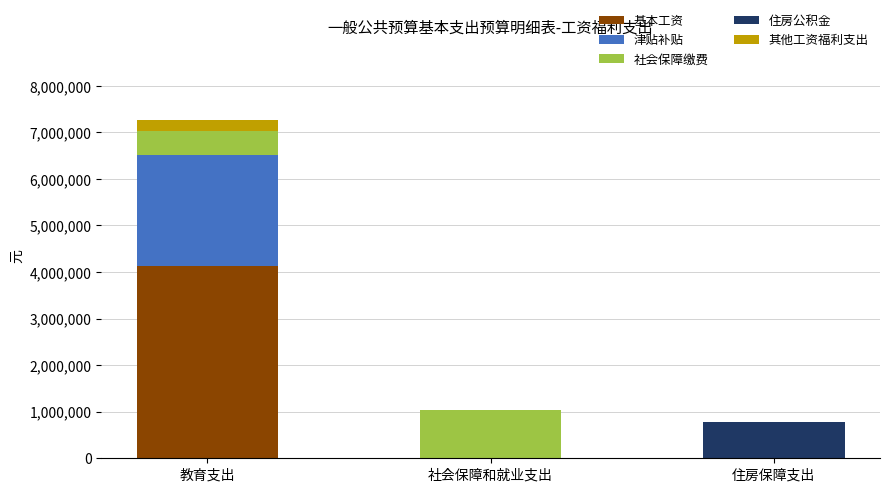

What is the highest value of the 基本工资 series?

4120200.0